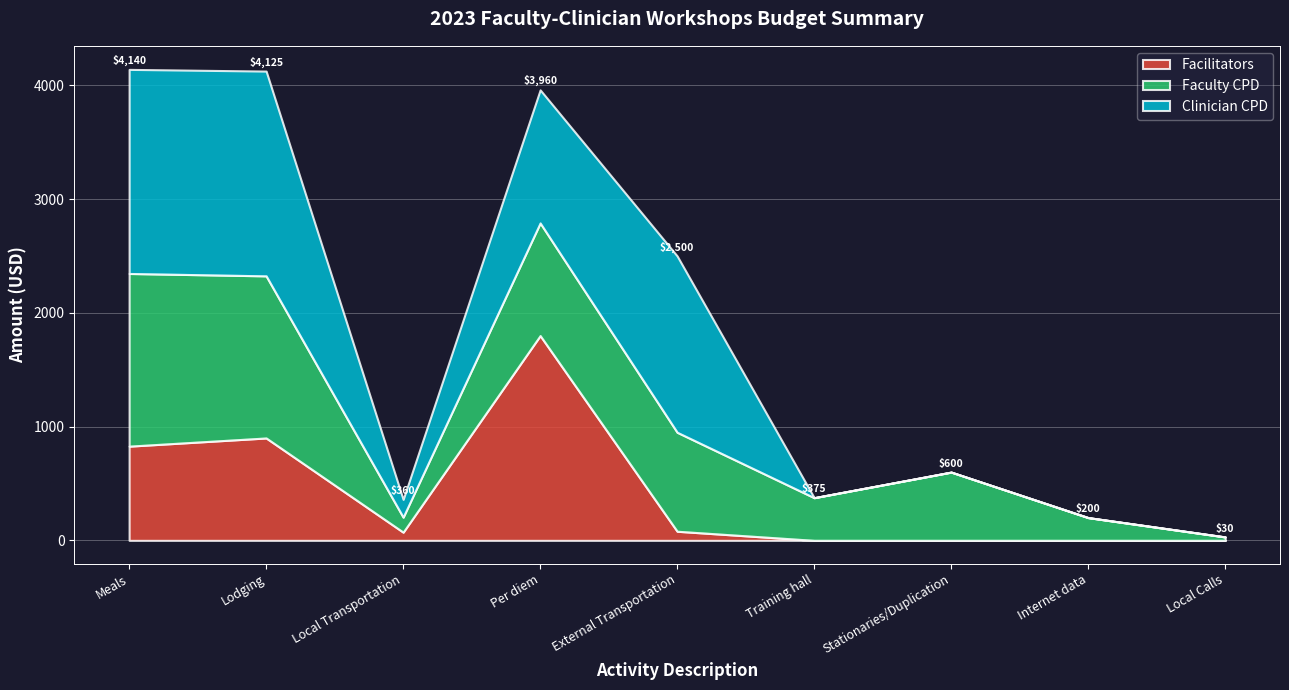

Where is the first local minimum for Facilitators?

Local Transportation